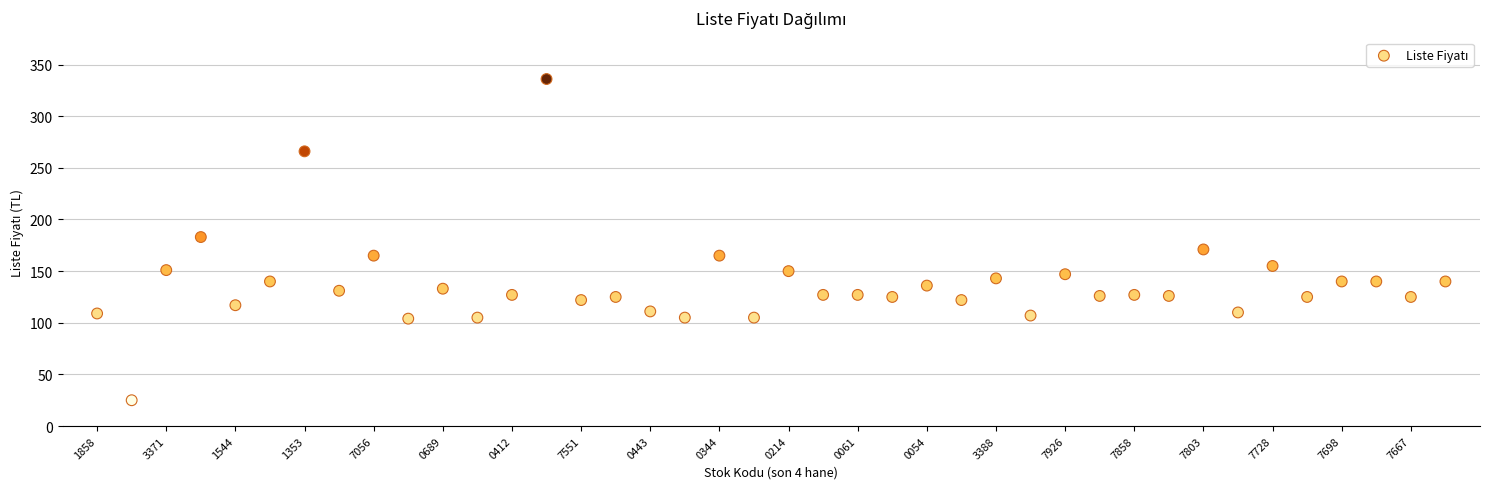

What is the range of Y values (max minus min)?

311